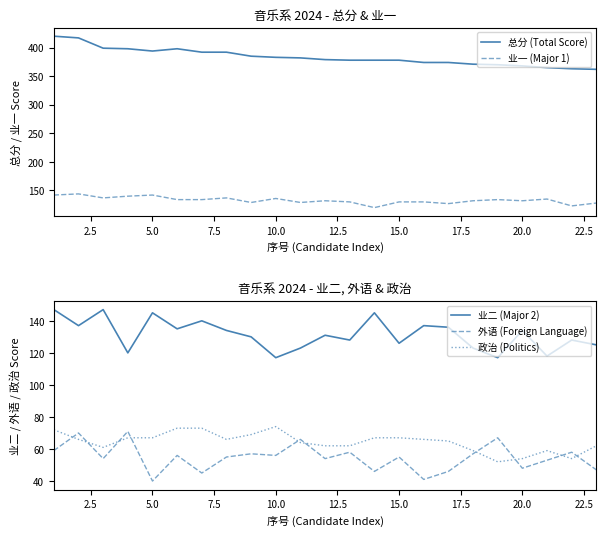

Rank the categories by 业二 (Major 2) value from highest to lowest.

0.0, 5.0, 10.0, 13, 15.0, 2.5, 15, 16, 12.5, 17.5, 19, 11, 20.0, 12, 21, 14, 22, 25.0, 17, 7.5, 20, 22.5, 18